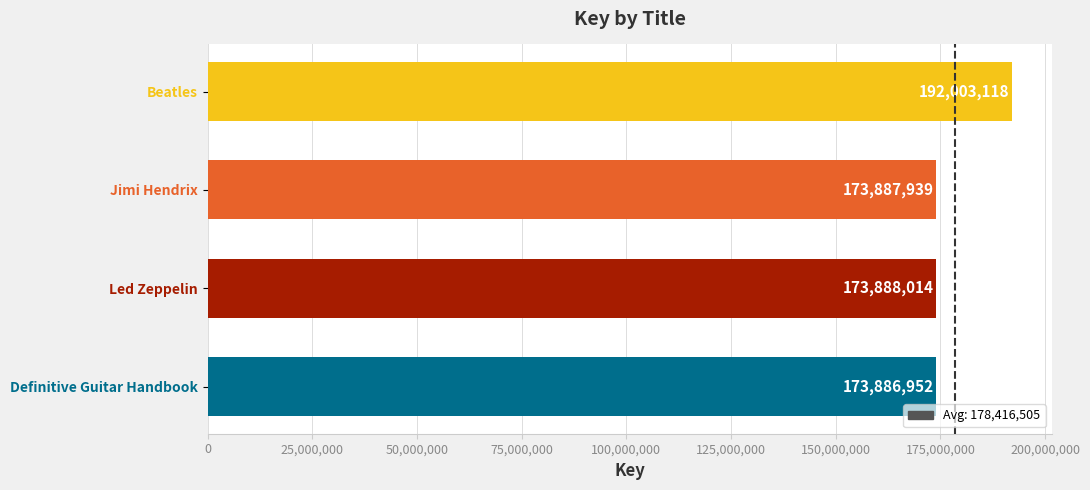

Which category has the lowest value across all series?

Definitive Guitar Handbook